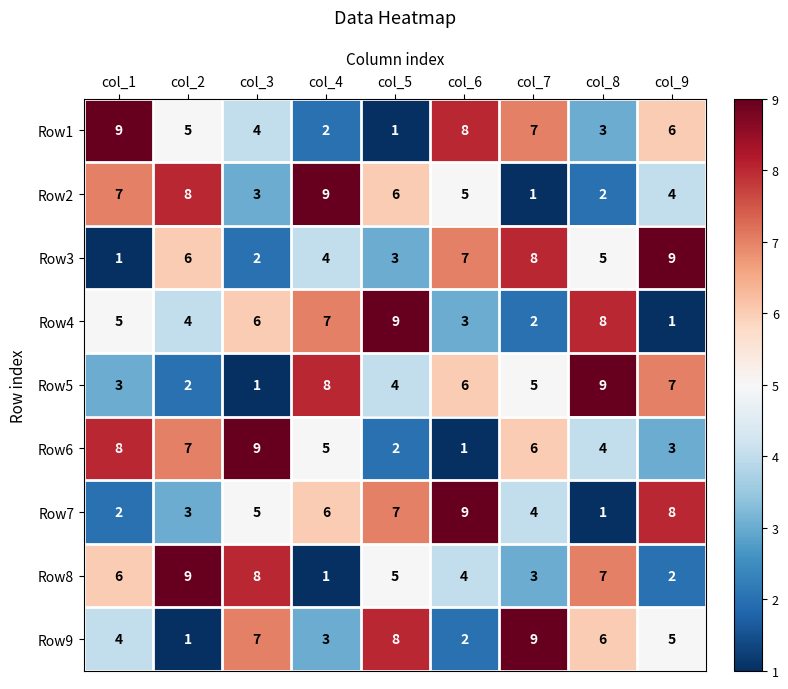

Rank the series at col_9 from lowest to highest value.

Row4, Row8, Row6, Row2, Row9, Row1, Row5, Row7, Row3